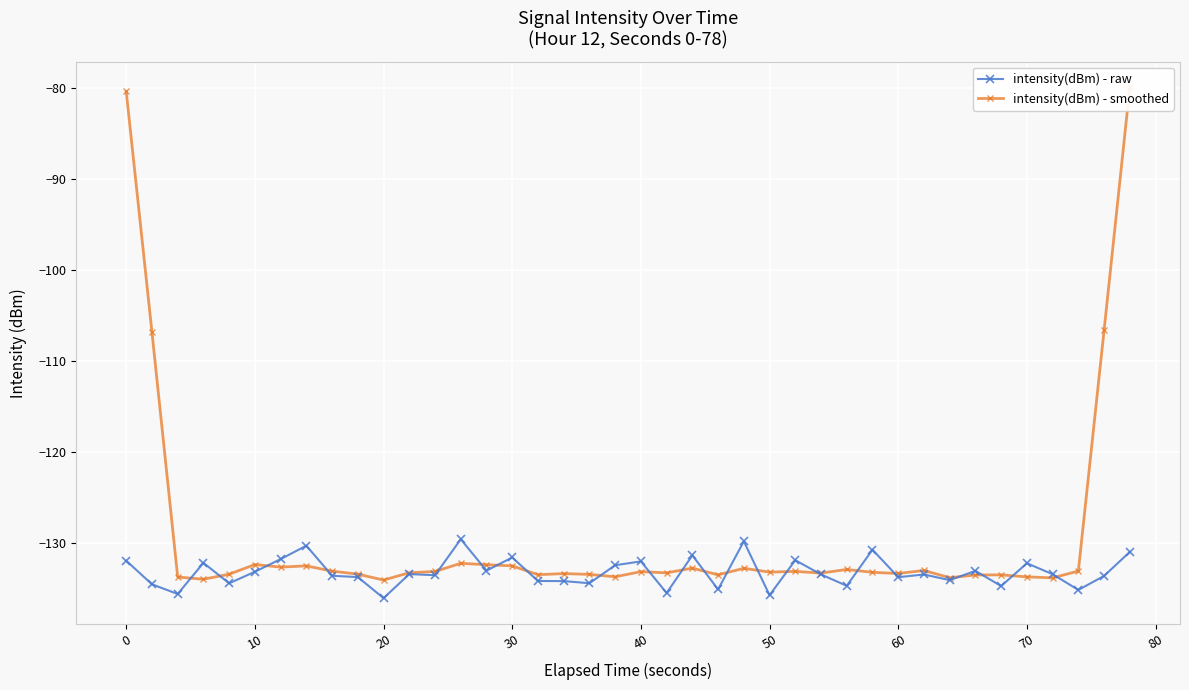

Rank the series by their maximum value, from highest to lowest.

intensity(dBm) - smoothed, intensity(dBm) - raw